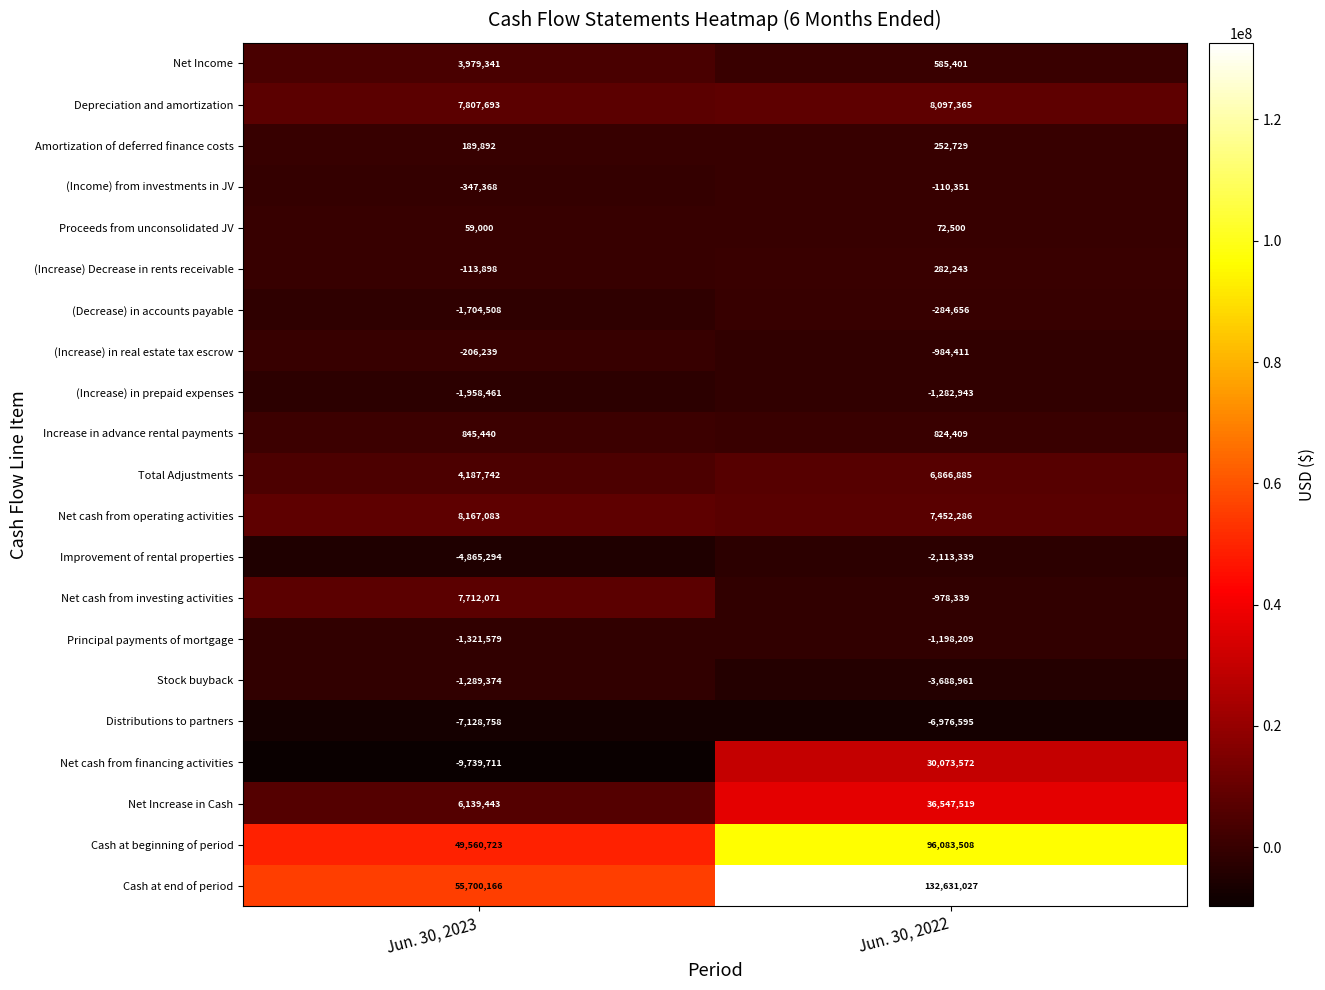

How many categories are shown in the chart?

2